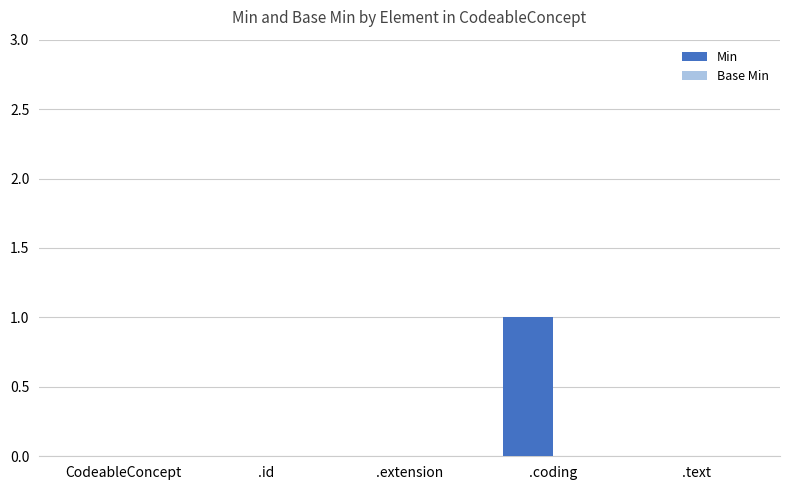

Which category has the highest value across all series?

.coding